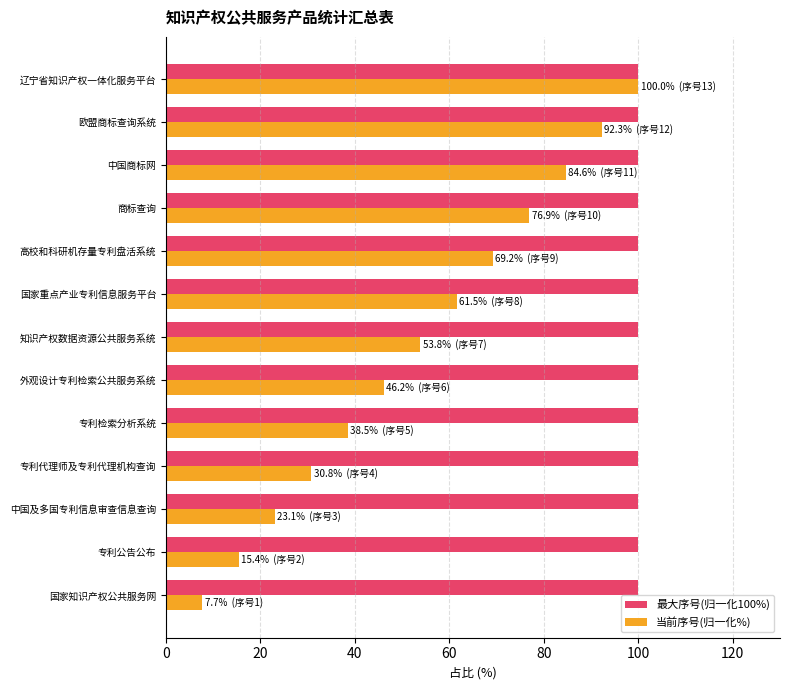

List the labels in order of 当前序号(归一化%) value, largest first.

辽宁省知识产权一体化服务平台, 欧盟商标查询系统, 中国商标网, 商标查询, 高校和科研机存量专利盘活系统, 国家重点产业专利信息服务平台, 知识产权数据资源公共服务系统, 外观设计专利检索公共服务系统, 专利检索分析系统, 专利代理师及专利代理机构查询, 中国及多国专利信息审查信息查询, 专利公告公布, 国家知识产权公共服务网